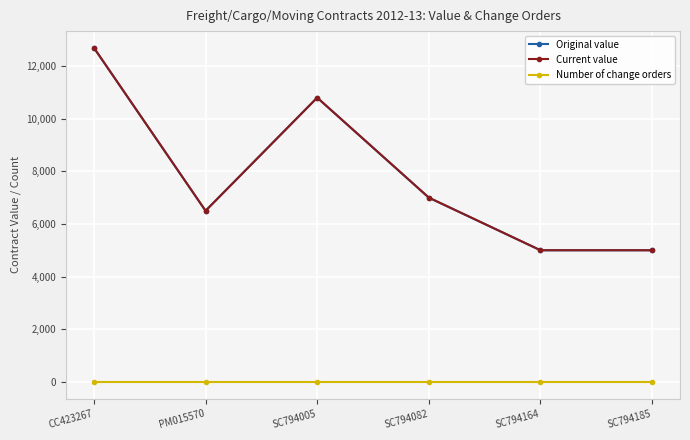

How many Current value values are between 5000 and 10800?

5